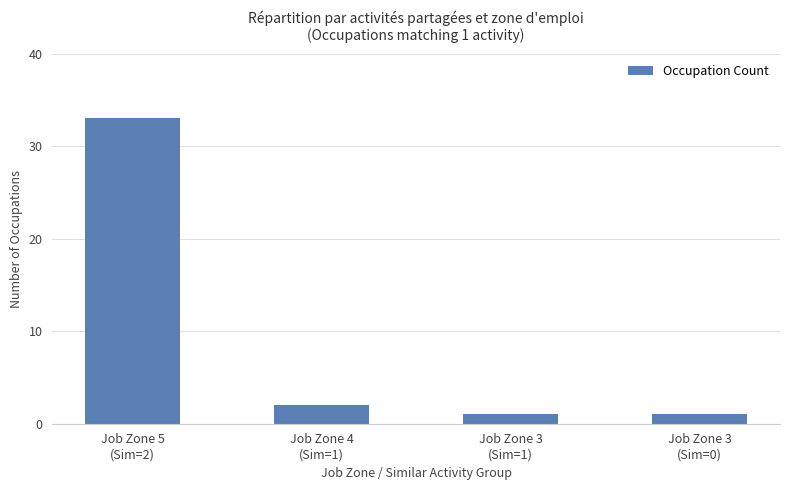

Where is the data nearest to the value 17?

Job Zone 4
(Sim=1)